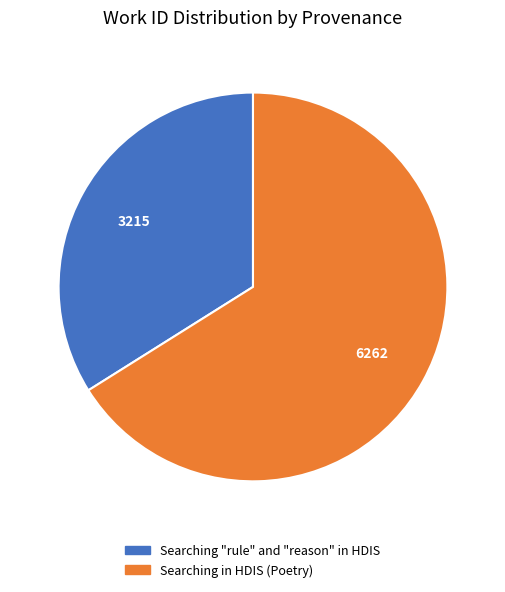

Which slice represents more than half of the pie?

Searching in HDIS (Poetry)